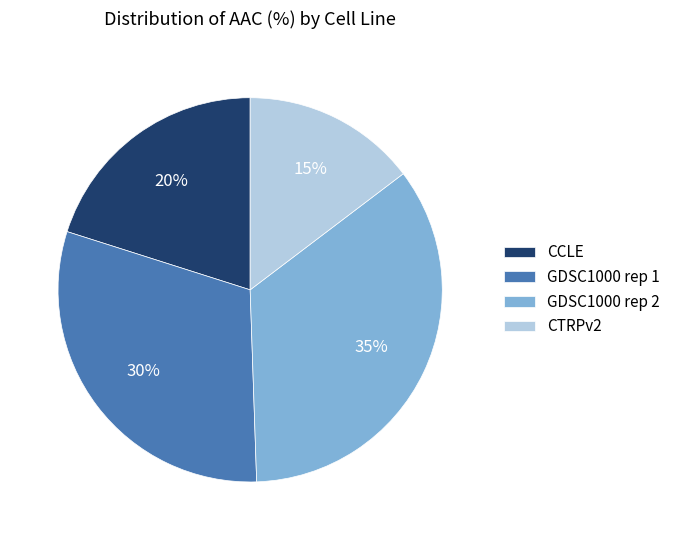

True or false: GDSC1000 rep 1 accounts for 37% of the total.

False